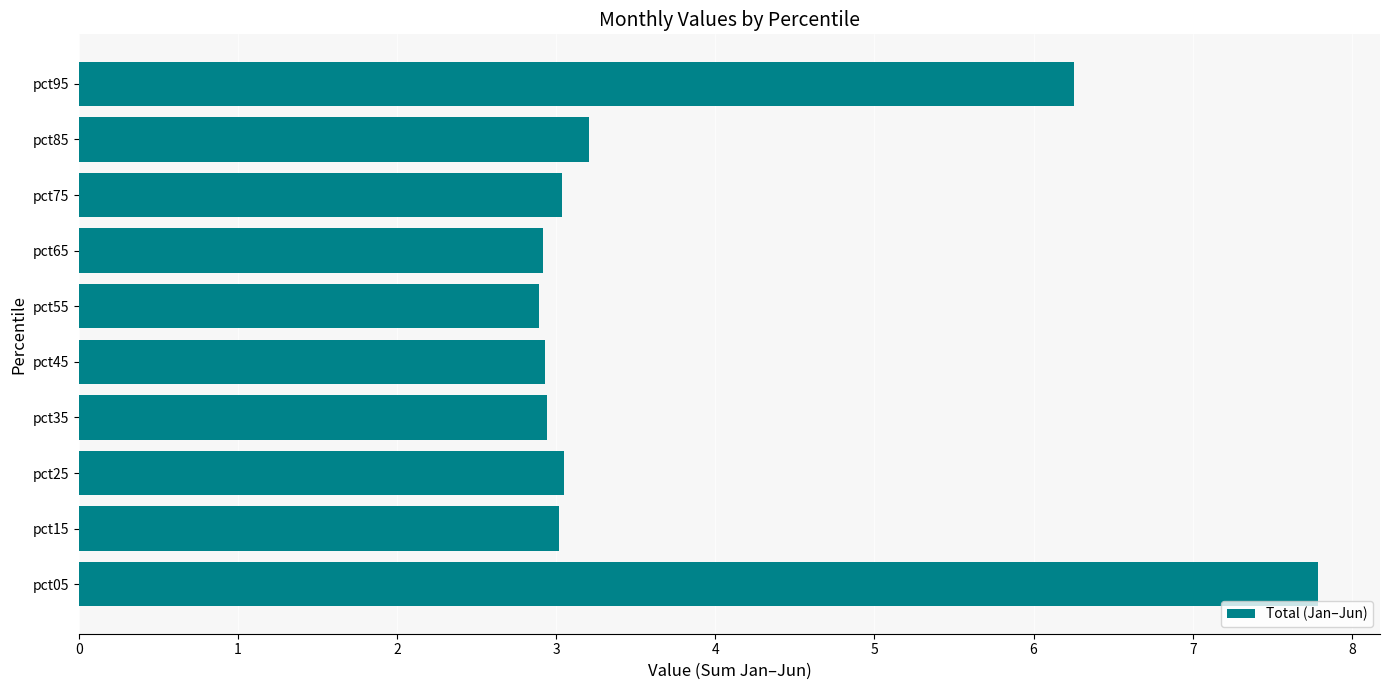

At which label is the value closest to 5?

pct95